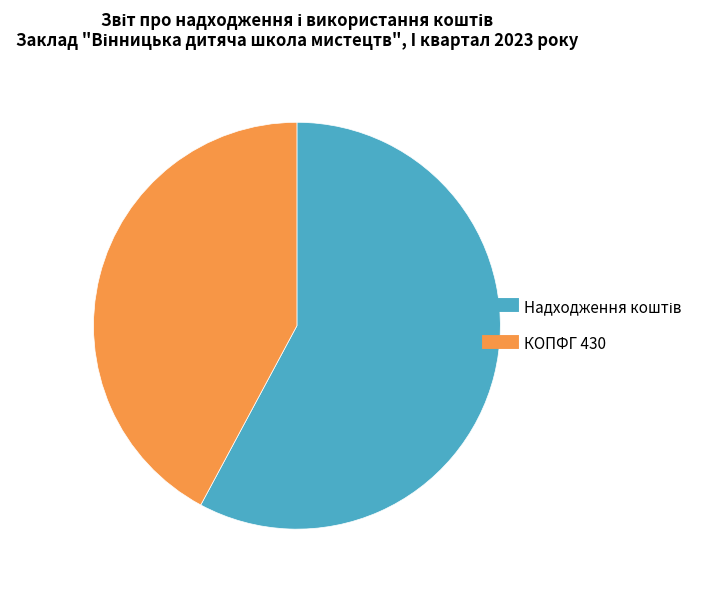

Is there any slice that represents more than half of the pie?

Yes